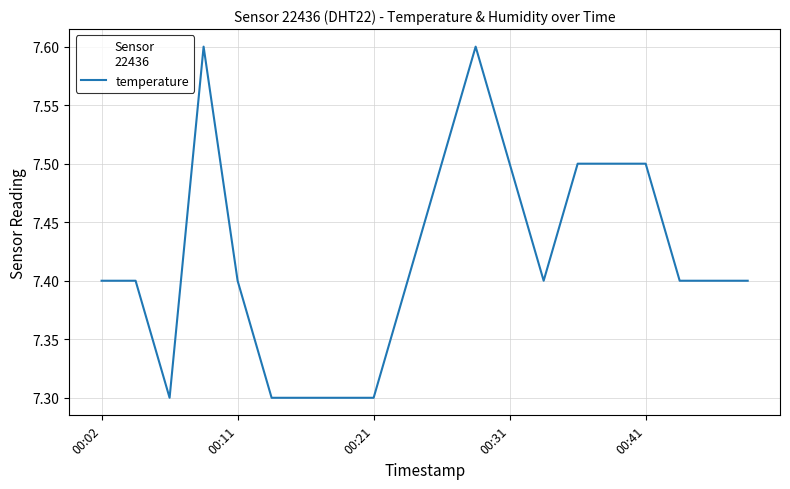

What is the minimum value shown in the chart?

7.3